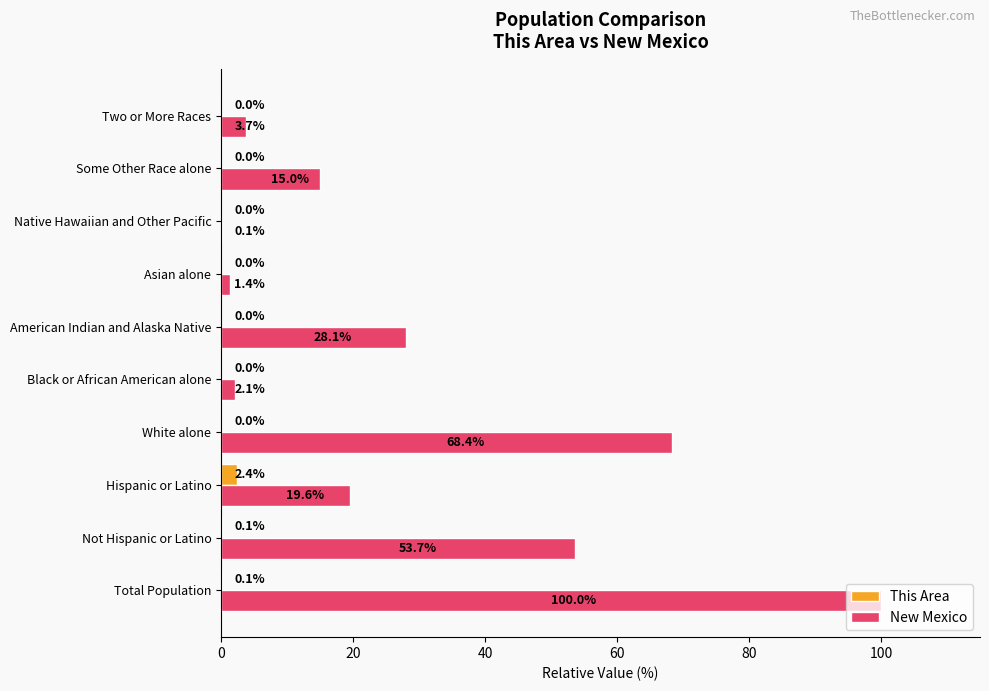

Between White alone and Some Other Race alone, which series saw the biggest shift?

New Mexico